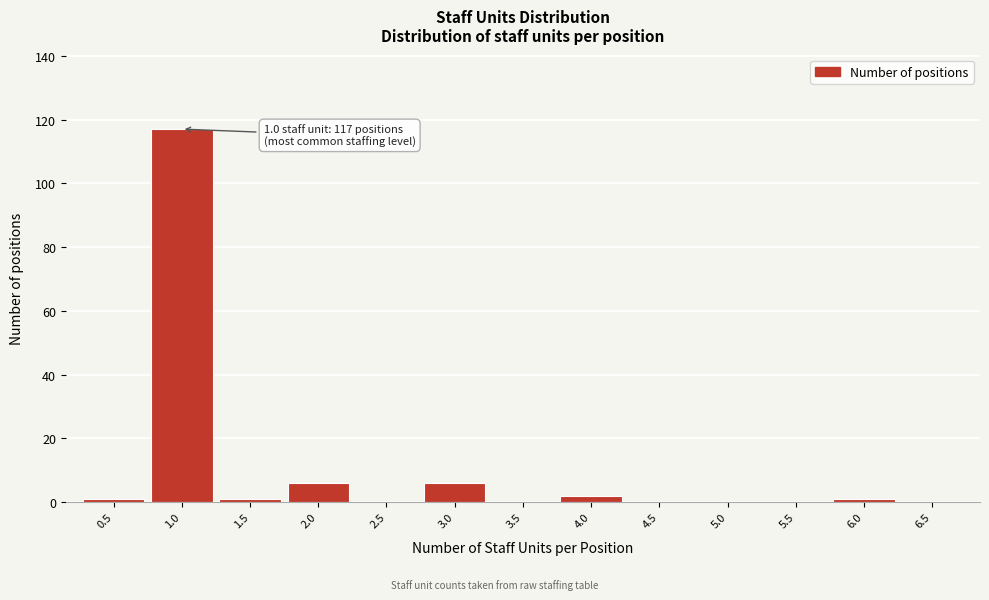

Over which range of the x-axis is the bar tallest?

0.75 to 1.25